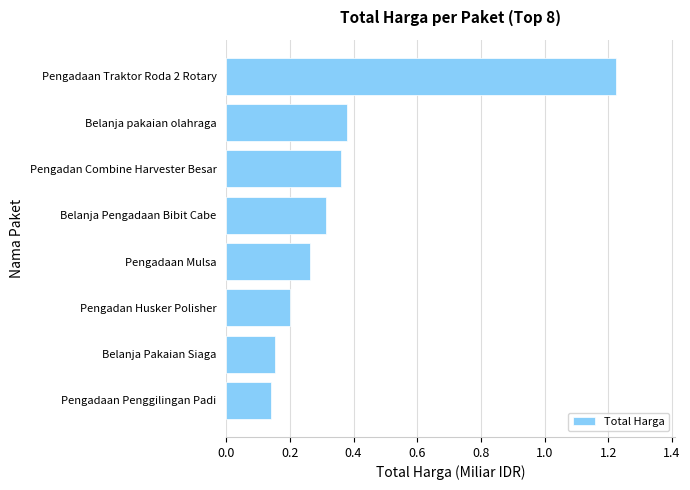

The chart shows a value of 0.0 at Pengadaan Penggilingan Padi. True or false?

False